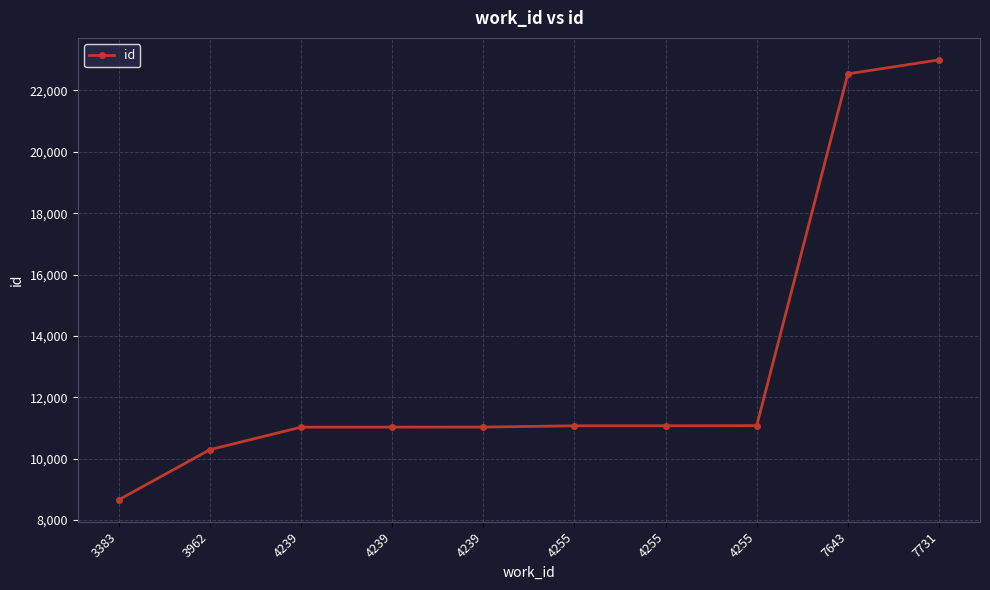

What is the ratio of the value at 4255 to the value at 7643?

0.5